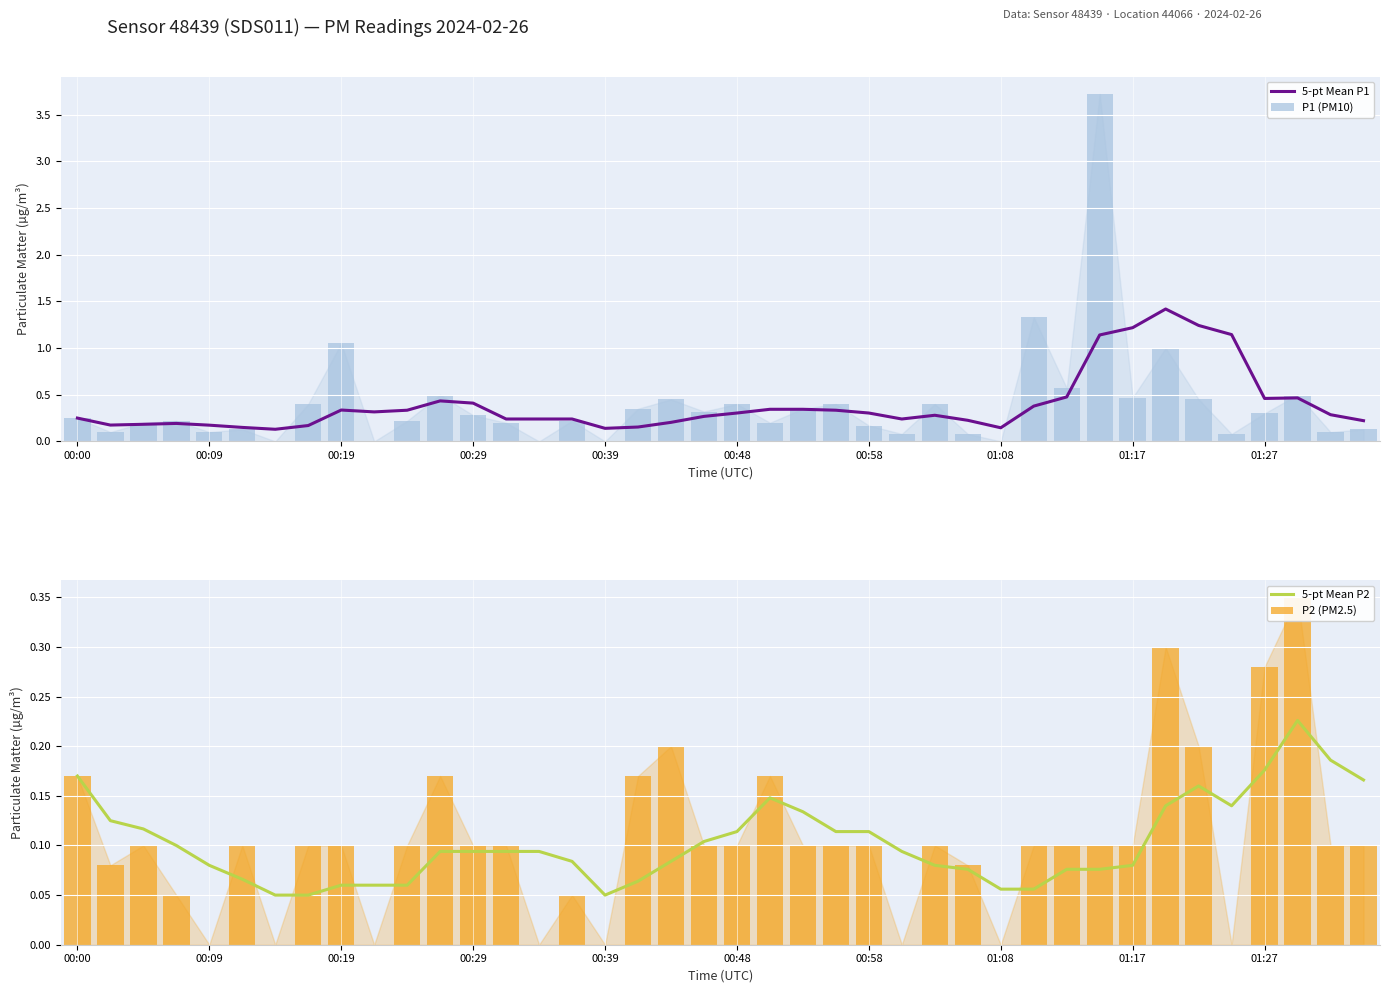

True or false: 5-pt Mean P1 has a value of 0.5 at 10.

False